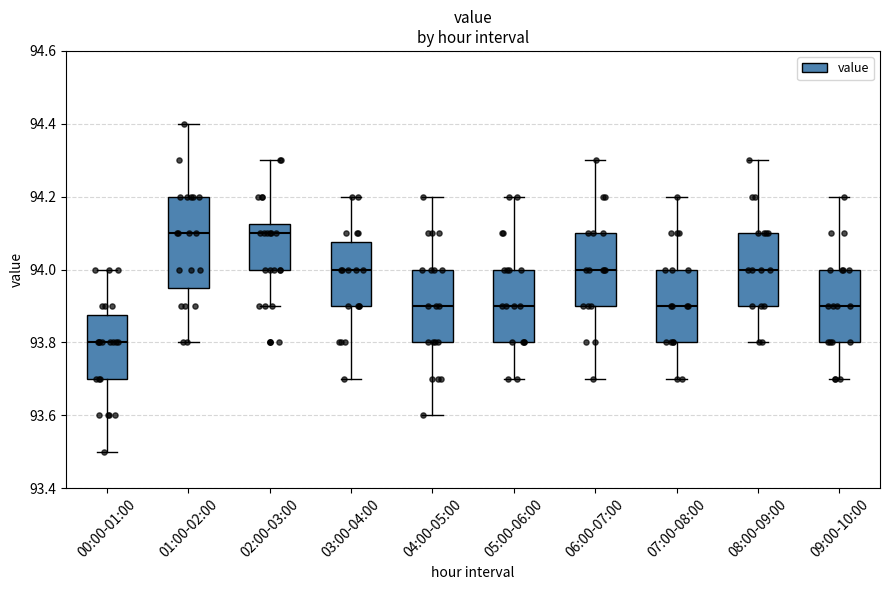

Reading left to right, transcribe this box plot: for each box, give where its median line is, the range the box spans, and where its two whiskers end, as read against the y-axis. The values are not printed on the chart, so give them approximately, as read against the axis.

00:00-01:00: median 93.80, box 93.70 to 93.88, whiskers 93.50 to 94.00
01:00-02:00: median 94.10, box 93.96 to 94.20, whiskers 93.80 to 94.40
02:00-03:00: median 94.10, box 94.00 to 94.12, whiskers 93.90 to 94.30
03:00-04:00: median 94.00, box 93.90 to 94.08, whiskers 93.70 to 94.20
04:00-05:00: median 93.90, box 93.80 to 94.00, whiskers 93.60 to 94.20
05:00-06:00: median 93.90, box 93.80 to 94.00, whiskers 93.70 to 94.20
06:00-07:00: median 94.00, box 93.90 to 94.10, whiskers 93.70 to 94.30
07:00-08:00: median 93.90, box 93.80 to 94.00, whiskers 93.70 to 94.20
08:00-09:00: median 94.00, box 93.90 to 94.10, whiskers 93.80 to 94.30
09:00-10:00: median 93.90, box 93.80 to 94.00, whiskers 93.70 to 94.20